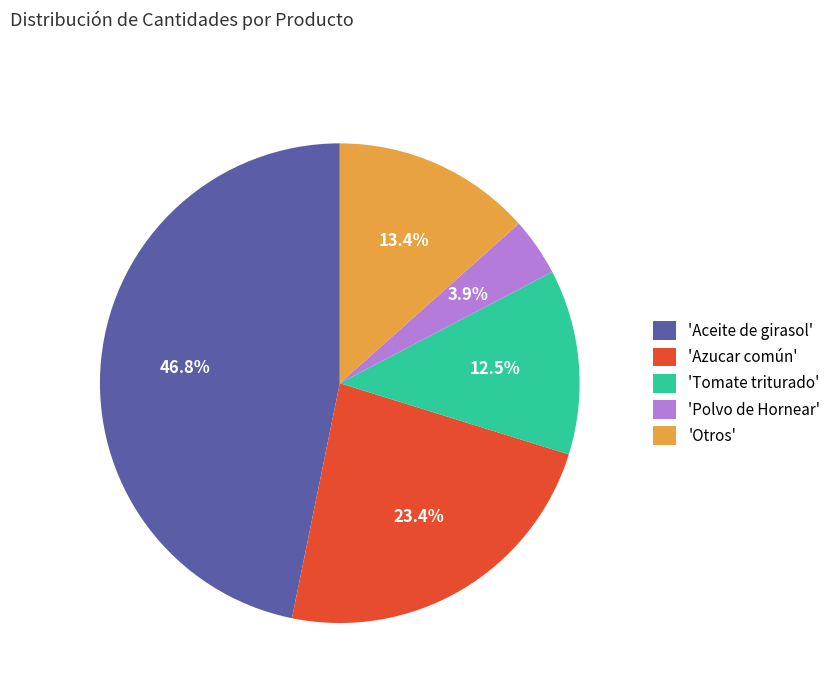

Does 'Azucar común' account for over 50% of the chart?

No